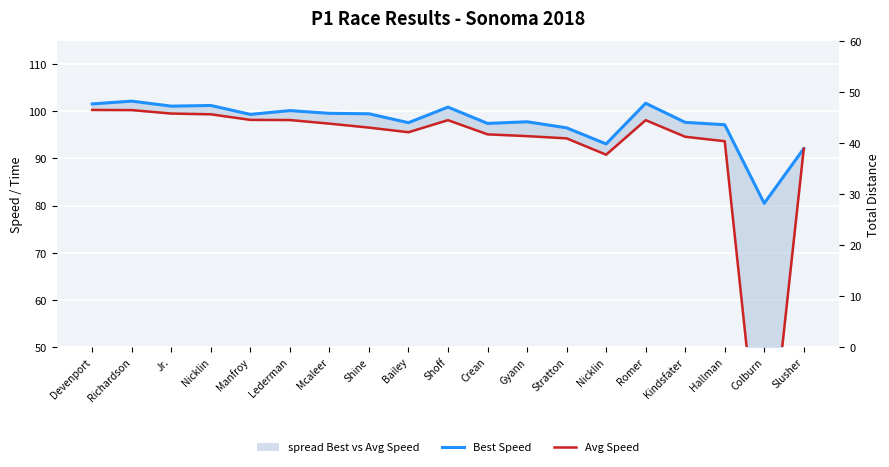

How many data points in Best Speed are less than 99?

9